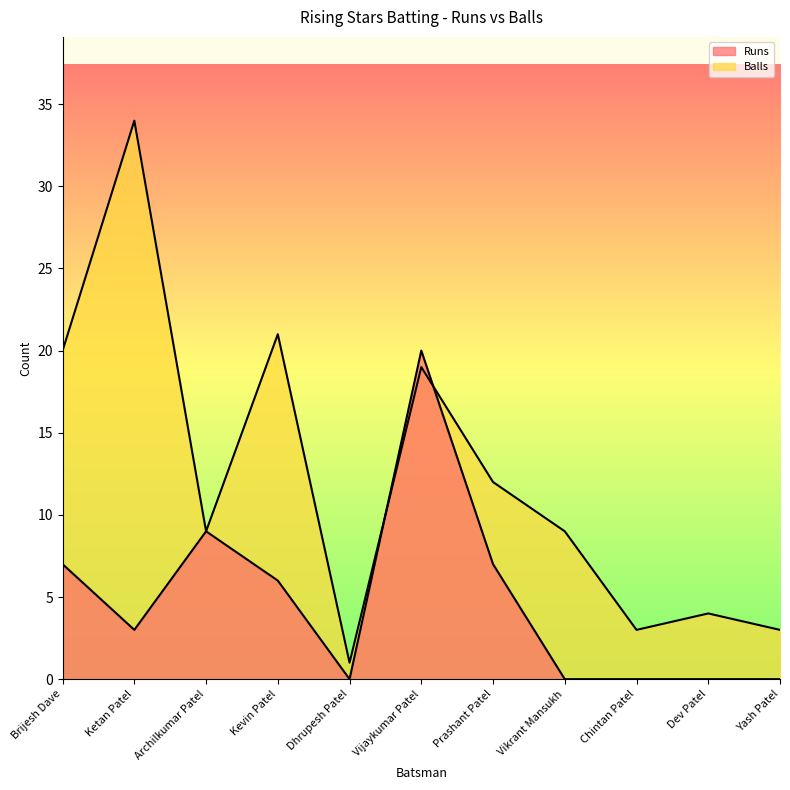

Reading left to right, extract all data points from this chart.

Runs: Brijesh Dave=7	Ketan Patel=3	Archilkumar Patel=9	Kevin Patel=6	Dhrupesh Patel=0	Vijaykumar Patel=20	Prashant Patel=7	Vikrant Mansukh=0	Chintan Patel=0	Dev Patel=0	Yash Patel=0
Balls: Brijesh Dave=20	Ketan Patel=34	Archilkumar Patel=9	Kevin Patel=21	Dhrupesh Patel=1	Vijaykumar Patel=19	Prashant Patel=12	Vikrant Mansukh=9	Chintan Patel=3	Dev Patel=4	Yash Patel=3